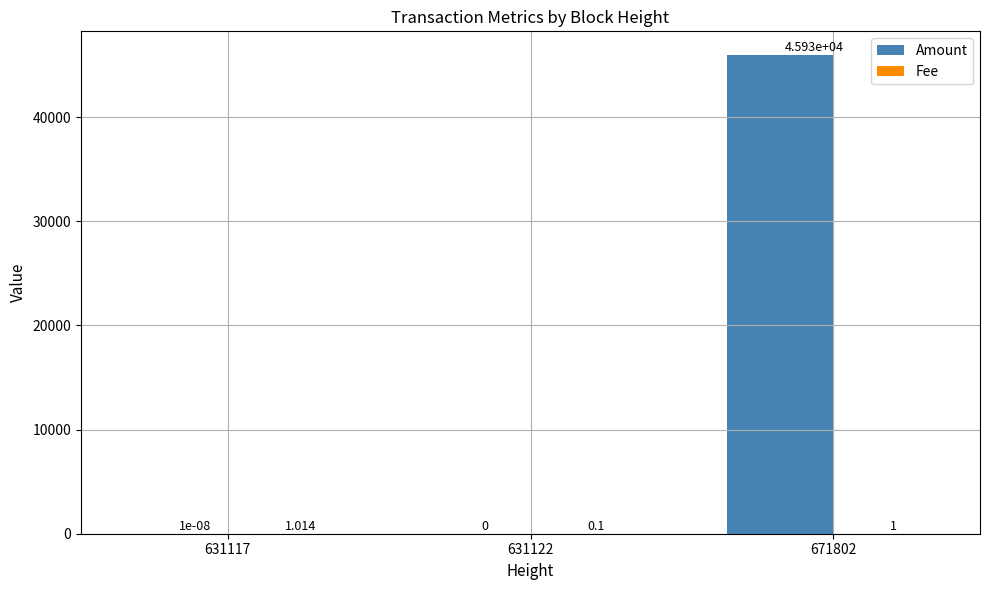

At which label is Fee closest to 0?

631122